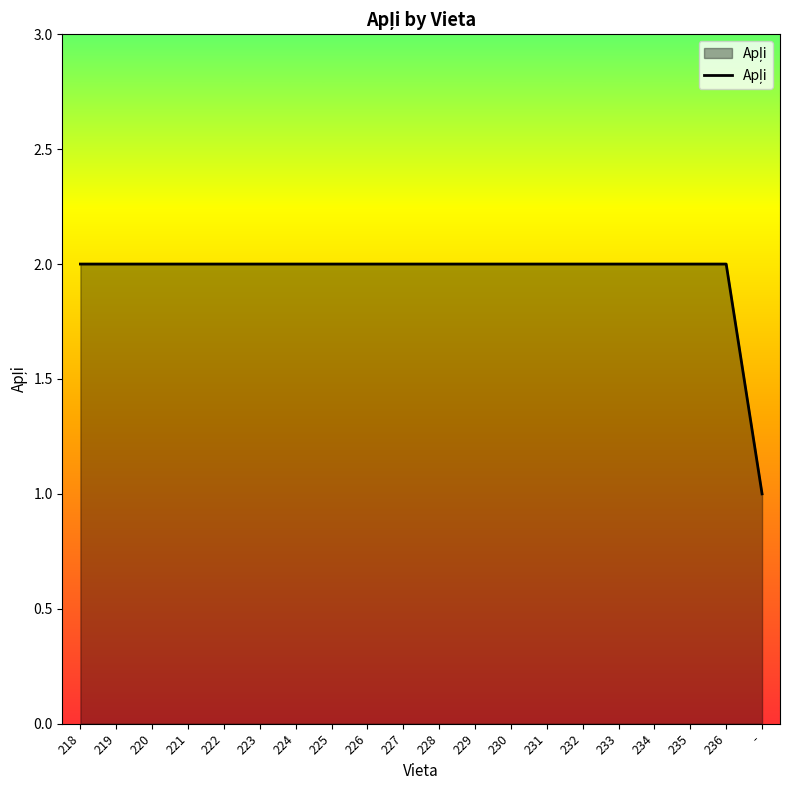

What is the difference between the maximum and minimum values?

1